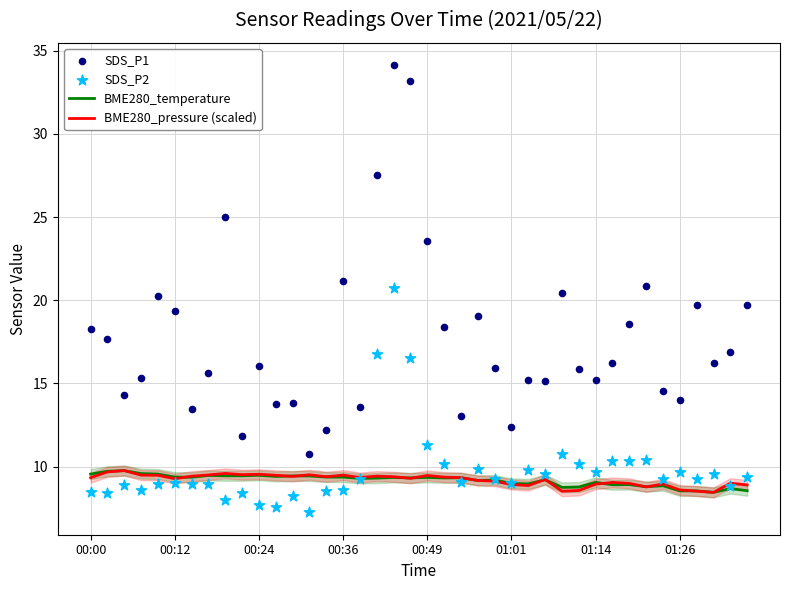

Which series has the largest total across all categories?

SDS_P1